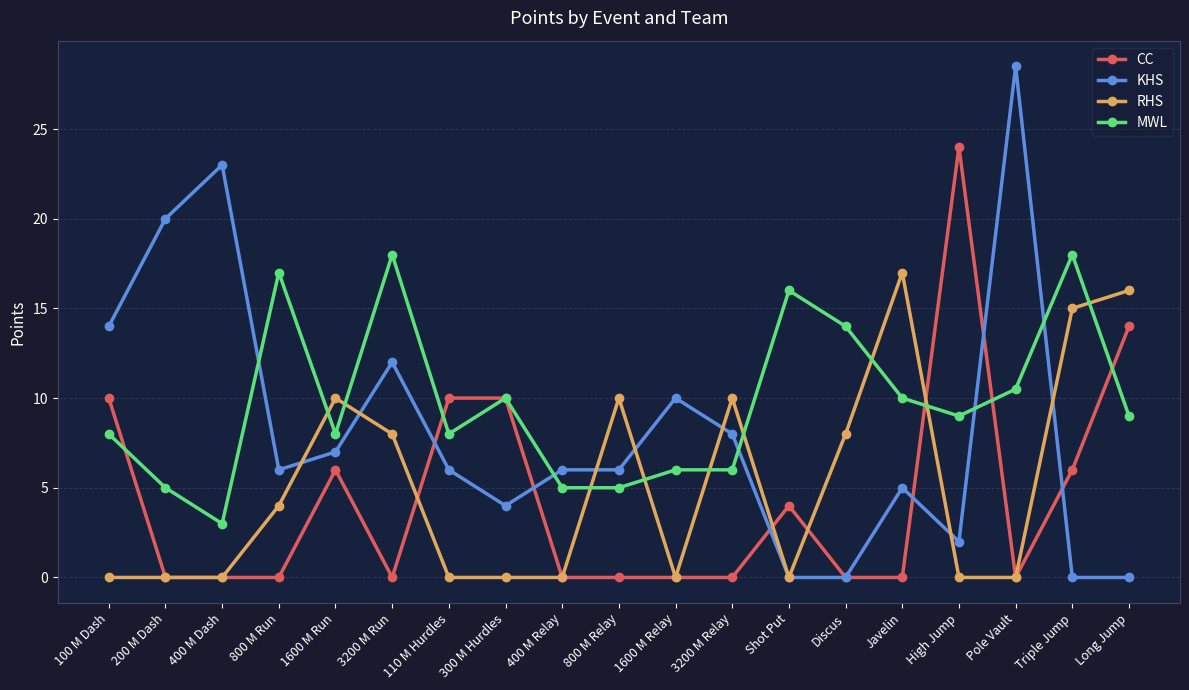

Which series ends up on top after the final intersection of RHS and MWL?

RHS